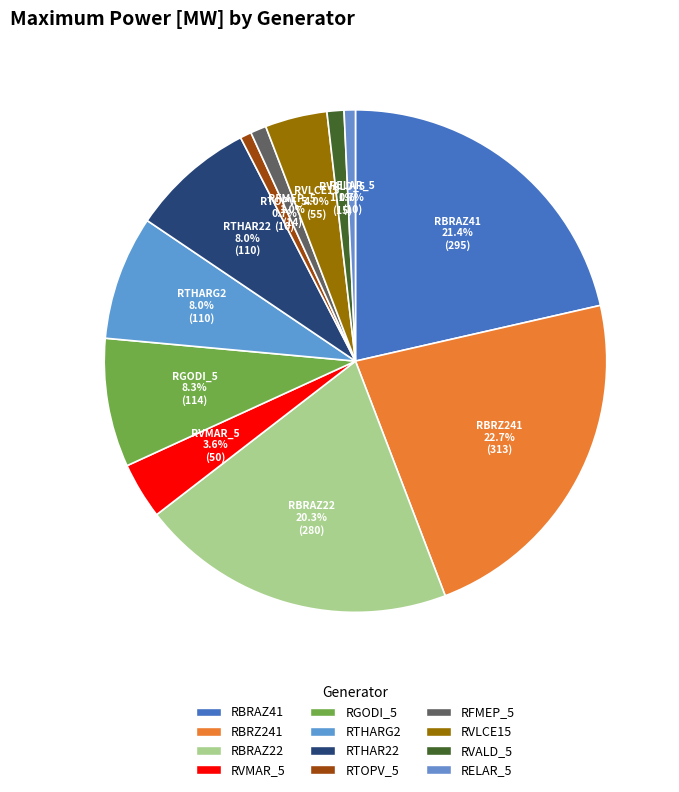

What is the total percentage of RELAR_5 and RBRAZ22?

21.1%